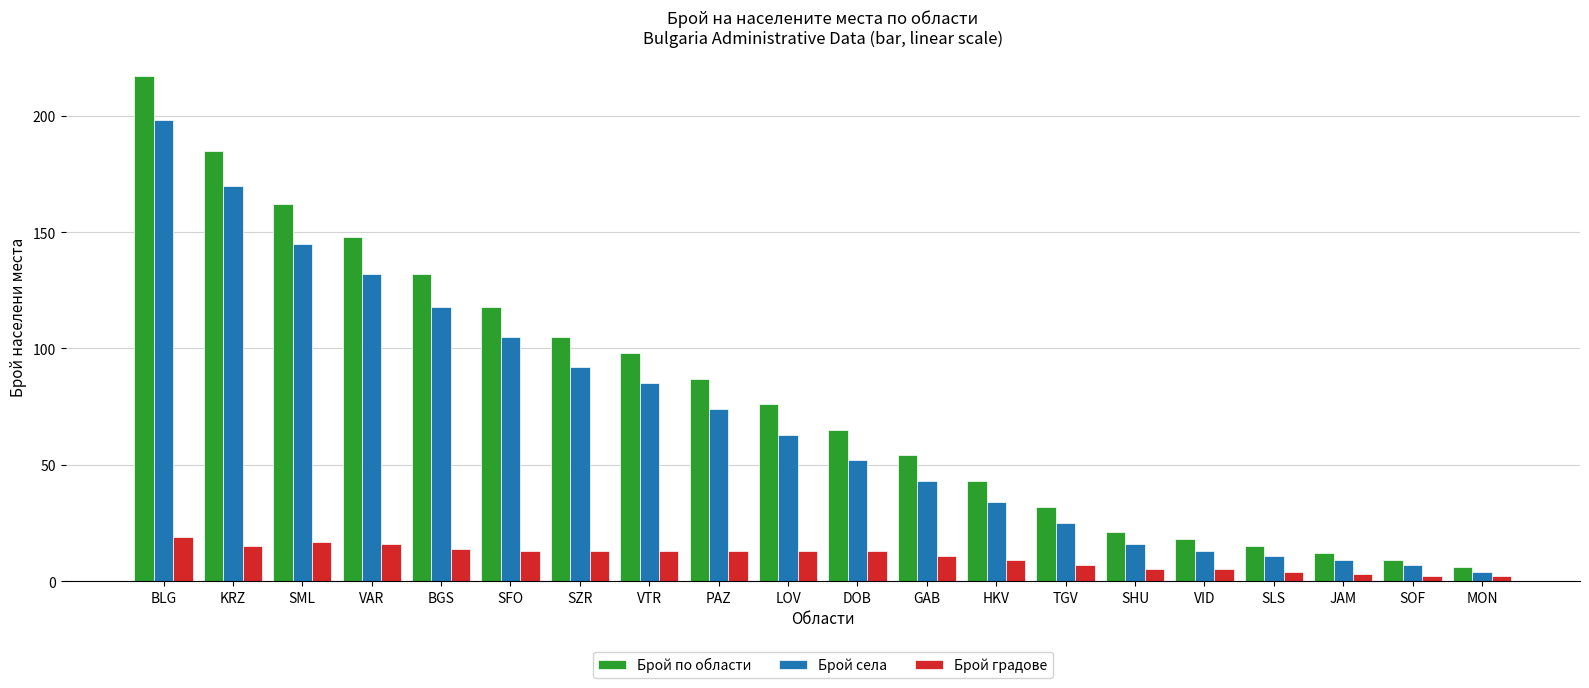

Where is Брой села nearest to the value 101?

SFO